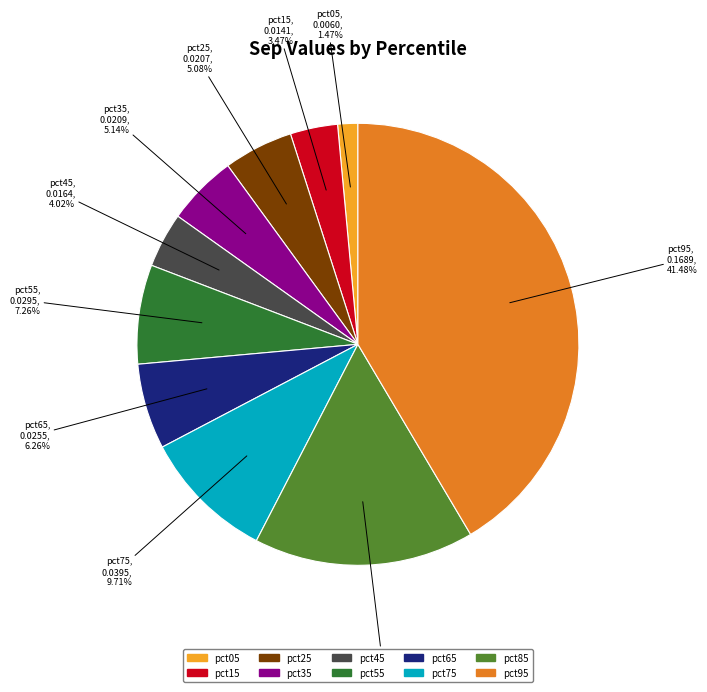

To the nearest percent, what is the difference between the largest and smallest slice percentages?

40%